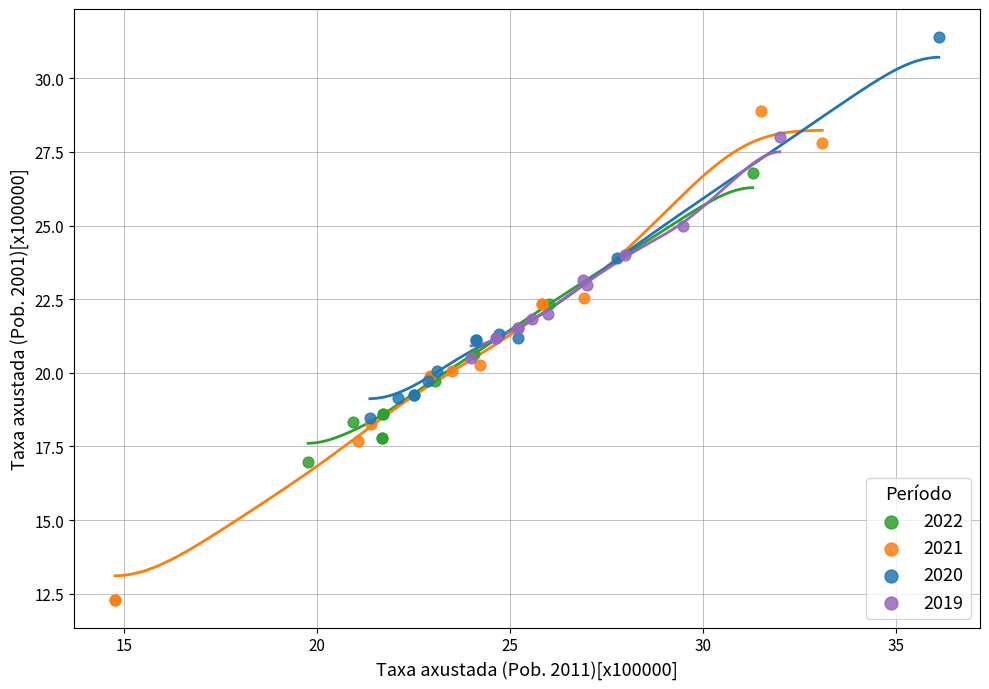

Which series reaches the minimum Y coordinate?

2021